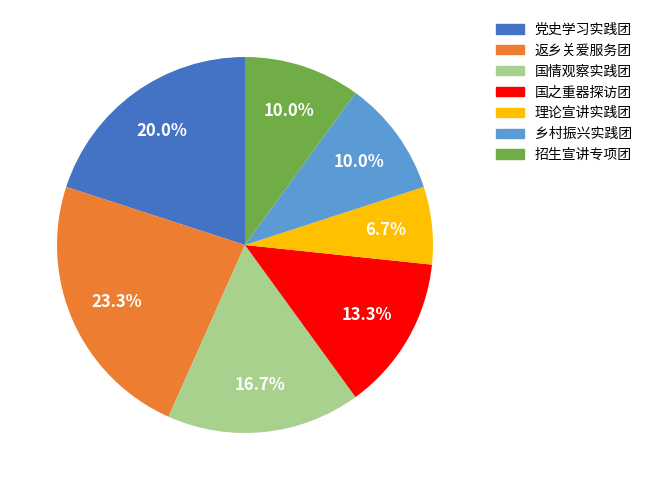

What is the smallest slice in the pie chart?

理论宣讲实践团